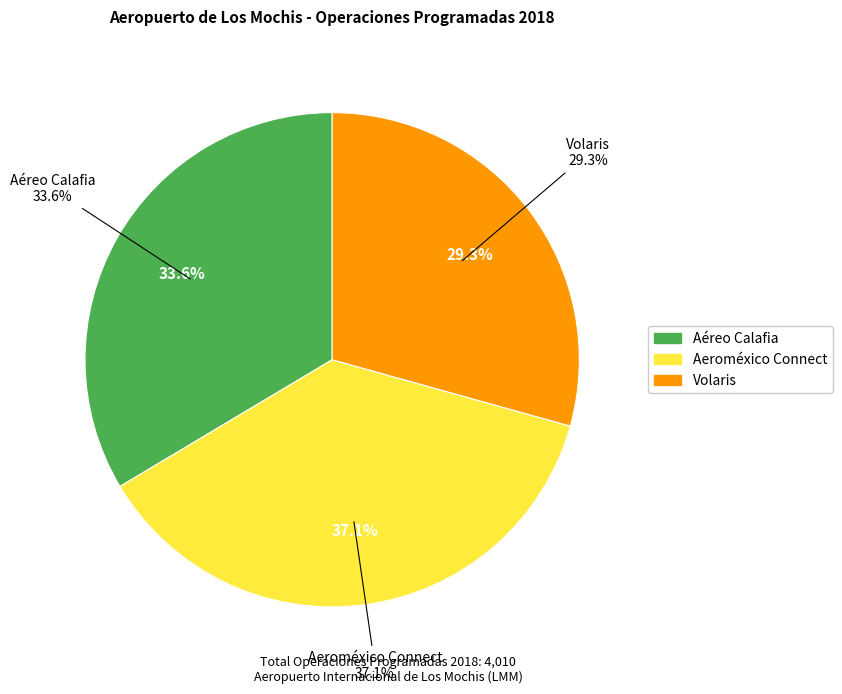

What percentage is the Aéreo Calafia slice, to the nearest percent?

34%